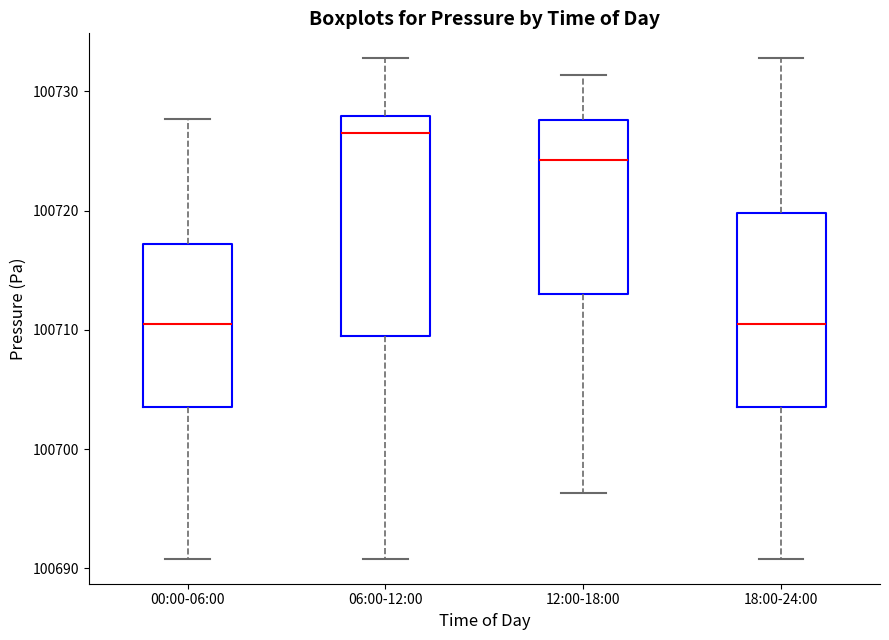

Which box has the highest median line?

06:00-12:00